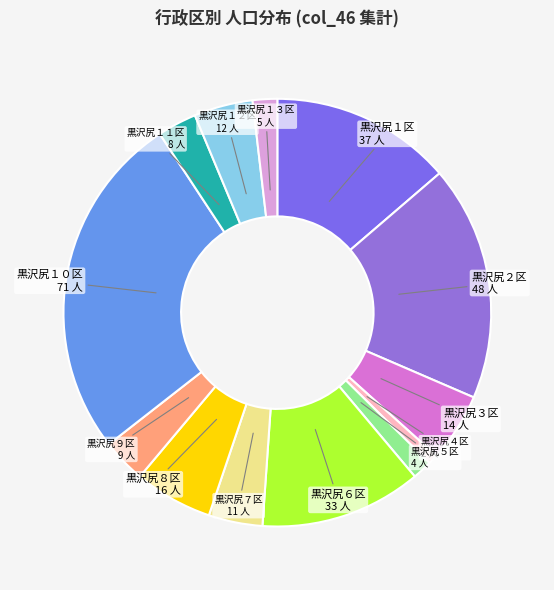

Which has a higher value, 黒沢尻６区 or 黒沢尻８区?

黒沢尻６区